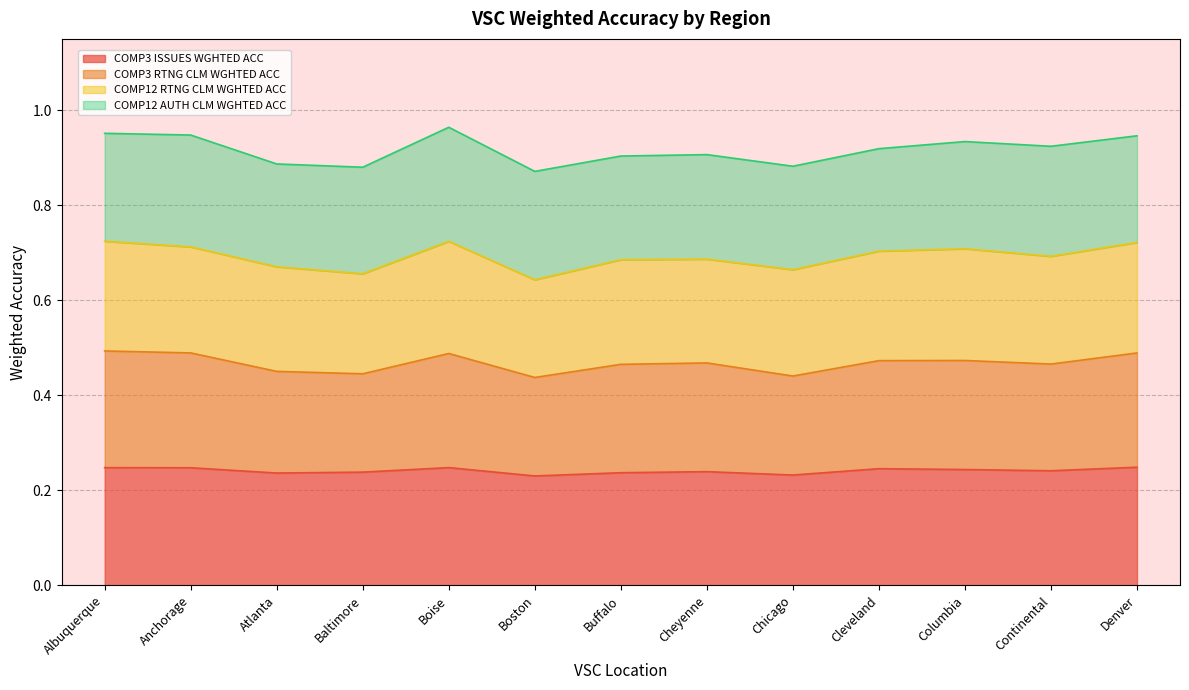

True or false: COMP3 ISSUES WGHTED ACC has a value of 0.1 at Denver.

False